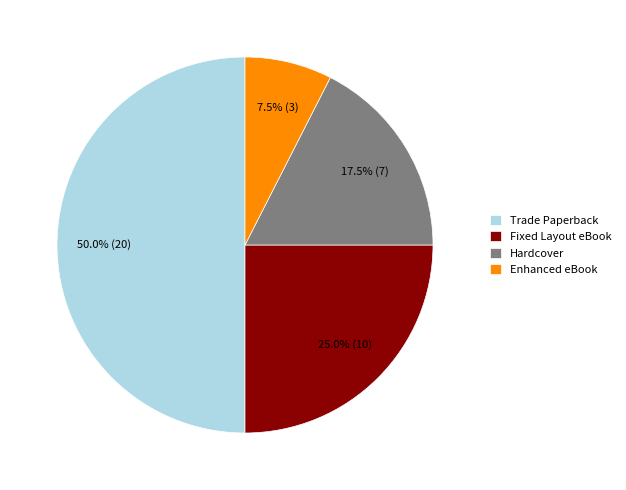

Is it true that Fixed Layout eBook is 25% of the pie?

True